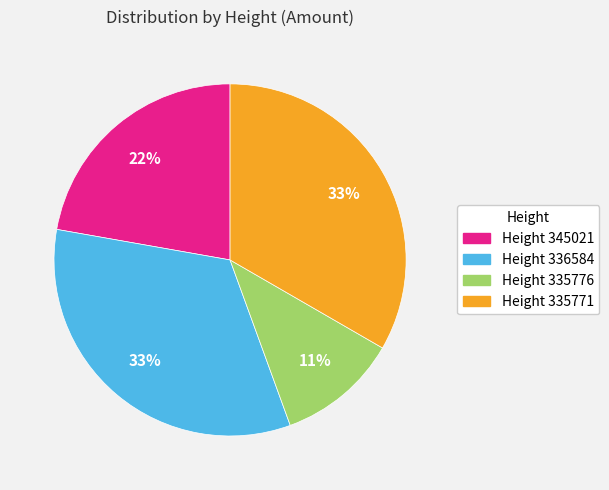

Is it true that Height 335771 is 43% of the pie?

False